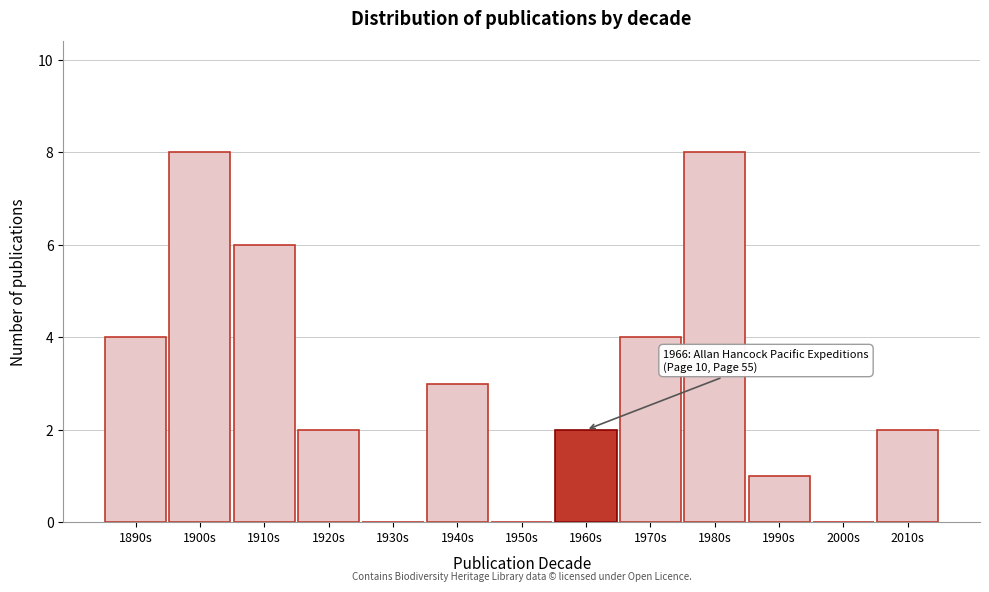

Reading right to left, what are all the values shown in this chart?

2010s=2	2000s=0	1990s=1	1980s=8	1970s=4	1960s=2	1950s=0	1940s=3	1930s=0	1920s=2	1910s=6	1900s=8	1890s=4